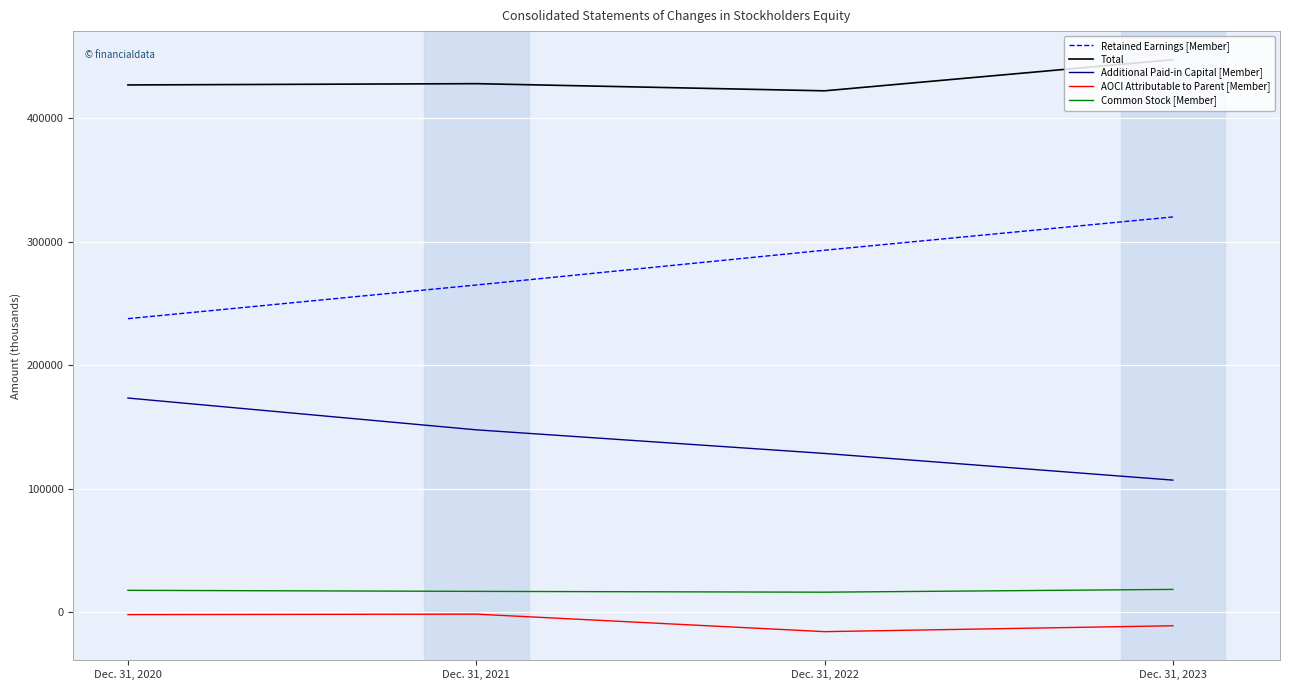

At Dec. 31, 2023, list the series in order from largest to smallest.

Total, Retained Earnings [Member], Additional Paid-in Capital [Member], Common Stock [Member], AOCI Attributable to Parent [Member]